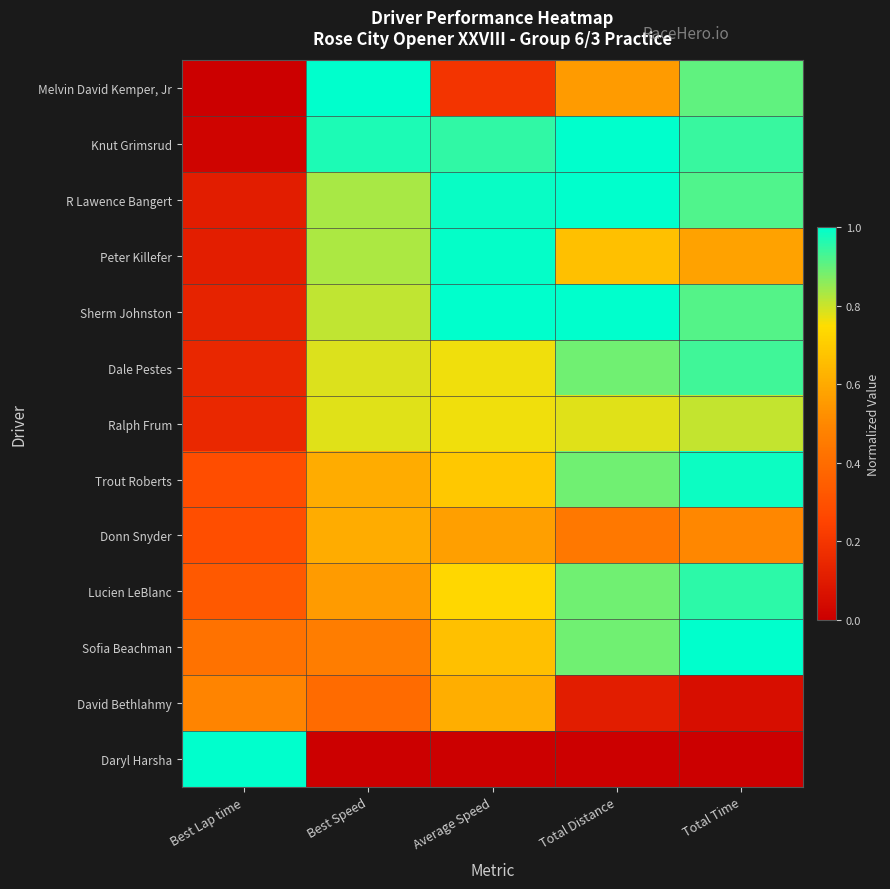

Reading right to left, what are all the values shown in this chart?

Melvin David Kemper, Jr: Total Time=0.9	Total Distance=0.6	Average Speed=0.2	Best Speed=1.0	Best Lap time=0.0
Knut Grimsrud: Total Time=0.9	Total Distance=1.0	Average Speed=1.0	Best Speed=1.0	Best Lap time=0.0
R Lawence Bangert: Total Time=0.9	Total Distance=1.0	Average Speed=1.0	Best Speed=0.8	Best Lap time=0.1
Peter Killefer: Total Time=0.6	Total Distance=0.7	Average Speed=1.0	Best Speed=0.8	Best Lap time=0.1
Sherm Johnston: Total Time=0.9	Total Distance=1.0	Average Speed=1.0	Best Speed=0.8	Best Lap time=0.1
Dale Pestes: Total Time=0.9	Total Distance=0.9	Average Speed=0.8	Best Speed=0.8	Best Lap time=0.1
Ralph Frum: Total Time=0.8	Total Distance=0.8	Average Speed=0.8	Best Speed=0.8	Best Lap time=0.2
Trout Roberts: Total Time=1.0	Total Distance=0.9	Average Speed=0.7	Best Speed=0.6	Best Lap time=0.3
Donn Snyder: Total Time=0.5	Total Distance=0.4	Average Speed=0.6	Best Speed=0.6	Best Lap time=0.3
Lucien LeBlanc: Total Time=1.0	Total Distance=0.9	Average Speed=0.7	Best Speed=0.6	Best Lap time=0.3
Sofia Beachman: Total Time=1.0	Total Distance=0.9	Average Speed=0.7	Best Speed=0.5	Best Lap time=0.4
David Bethlahmy: Total Time=0.1	Total Distance=0.1	Average Speed=0.6	Best Speed=0.4	Best Lap time=0.5
Daryl Harsha: Total Time=0.0	Total Distance=0.0	Average Speed=0.0	Best Speed=0.0	Best Lap time=1.0